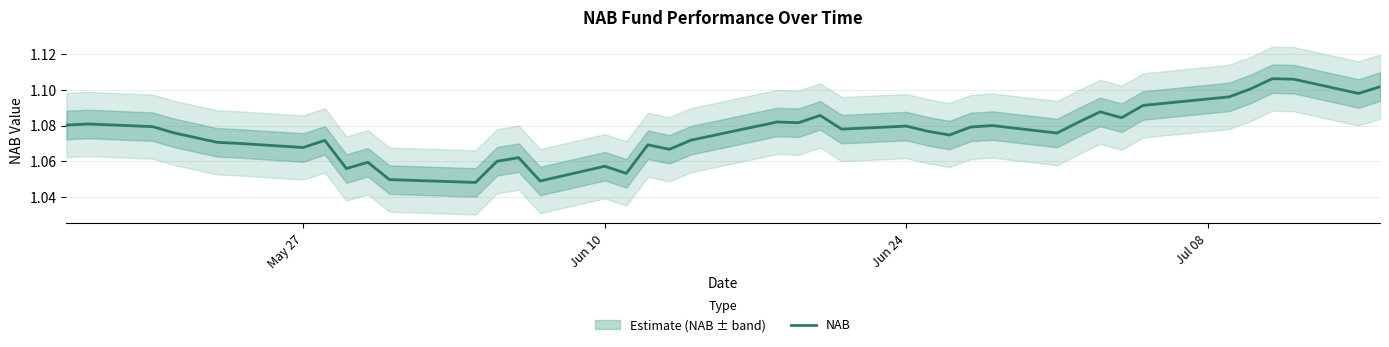

What is the value of the 10th point from the left?

1.1